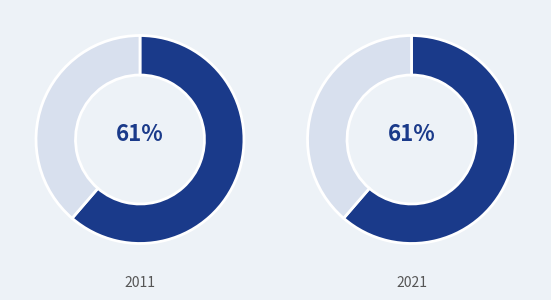

Does VL2 account for over 50% of the chart?

No